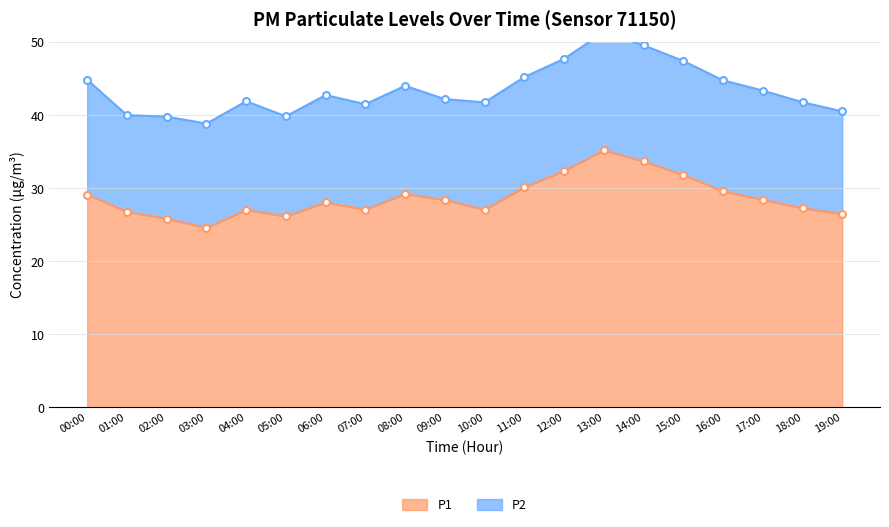

Is it true that the value at 09:00 is 11.0?

False